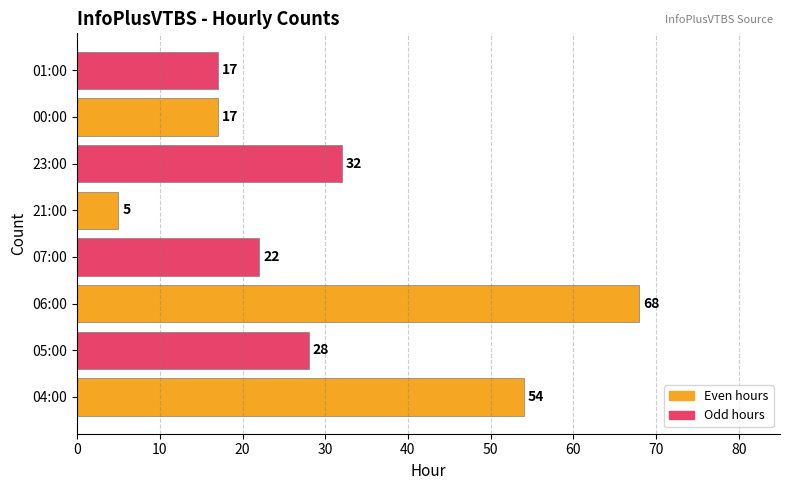

Which has a higher value, 00:00 or 05:00?

05:00